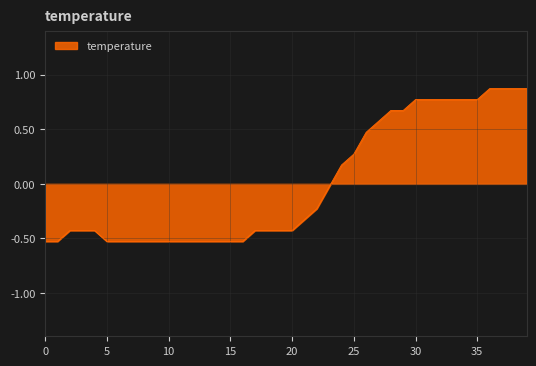

What is the greatest value displayed?

0.9